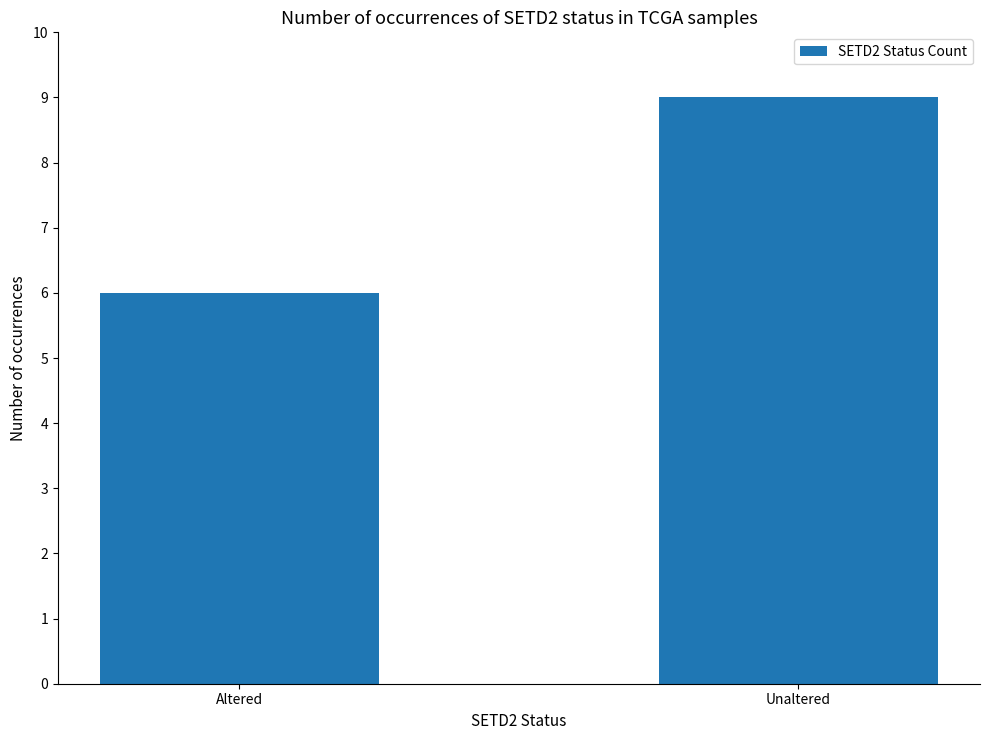

Reading left to right, what are all the values shown in this chart?

Altered=6	Unaltered=9